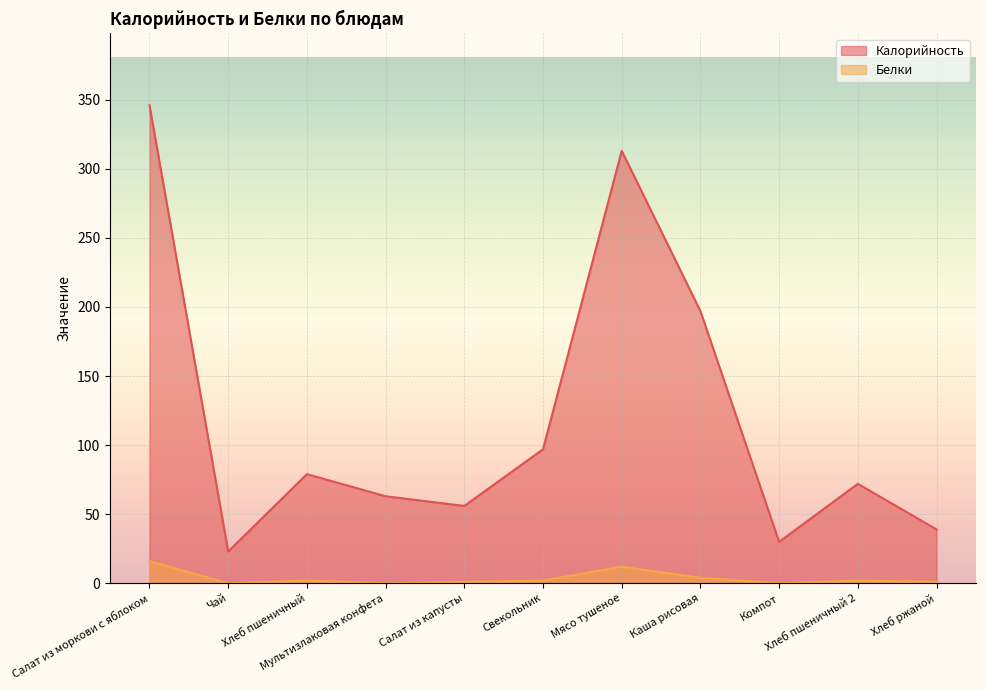

At which category does Калорийность reach its first local valley?

Чай